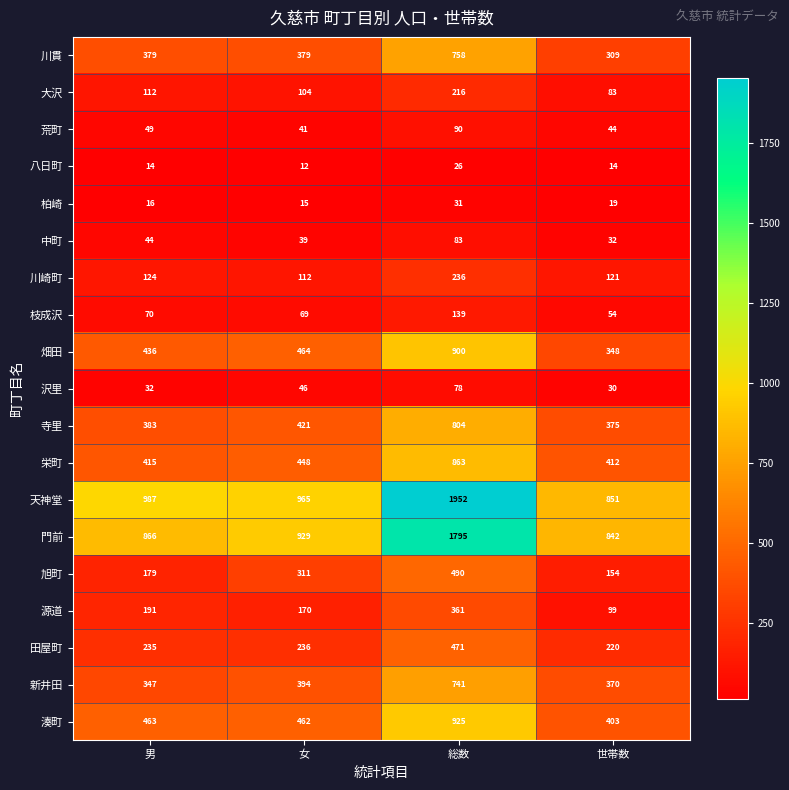

The value of 畑田 at 女 is 675. True or false?

False